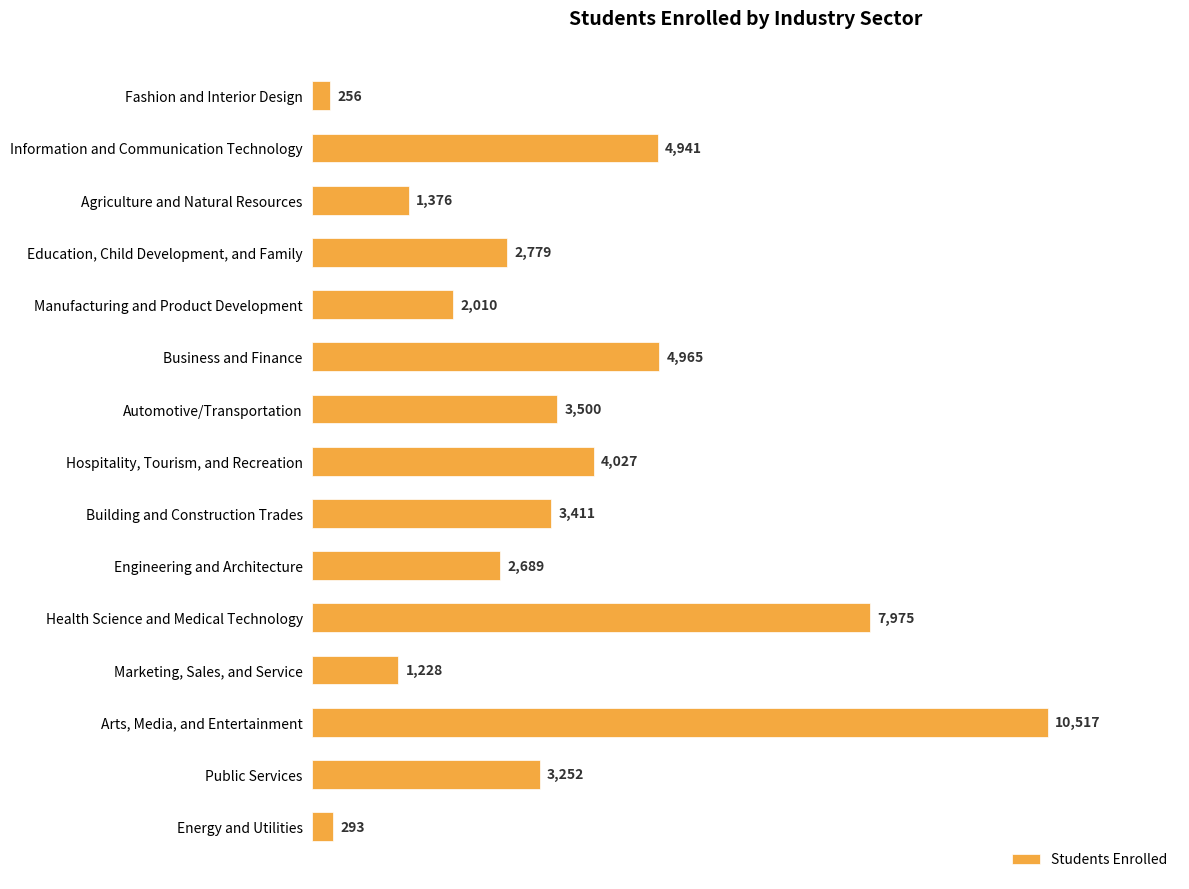

Where is the data nearest to the value 5386?

Business and Finance